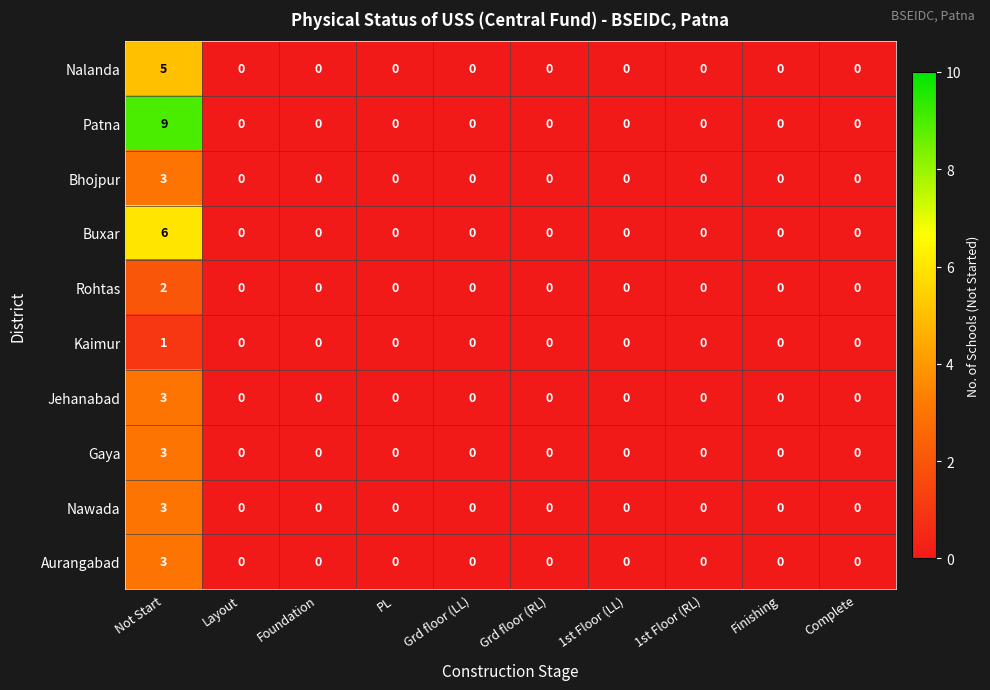

How many series are shown in this chart?

10